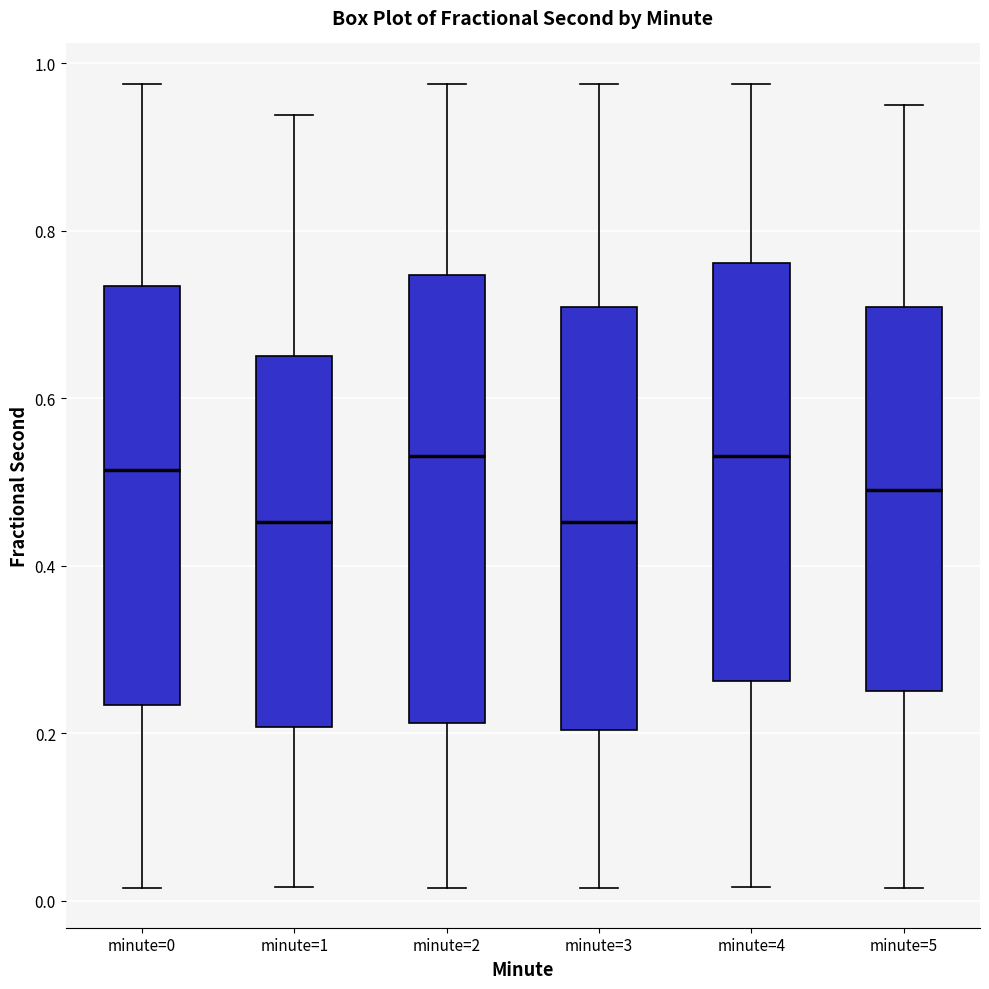

Which box is the tallest, from its lower edge to its upper edge?

minute=2